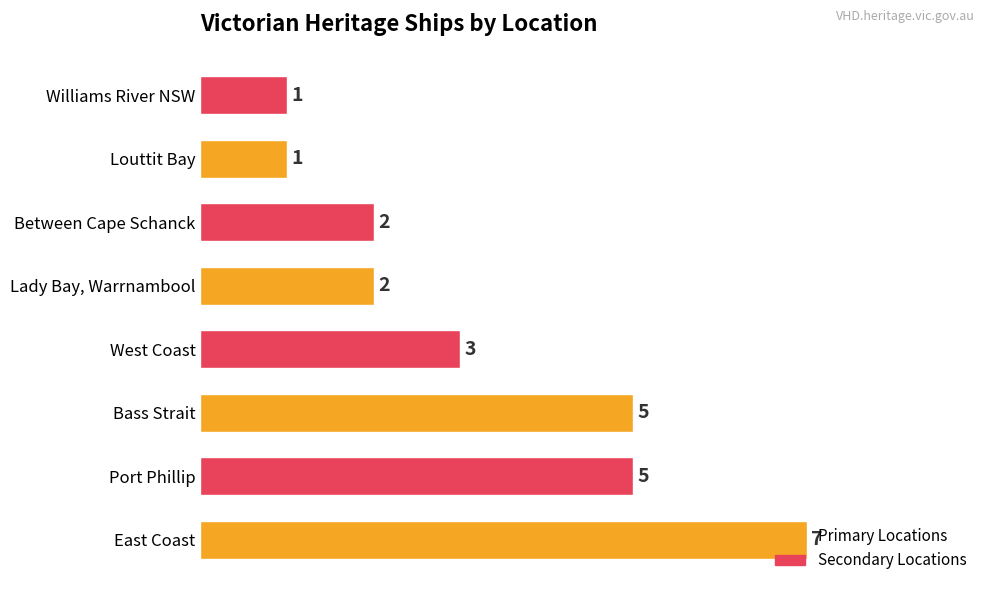

Does the chart contain stacked bars?

No